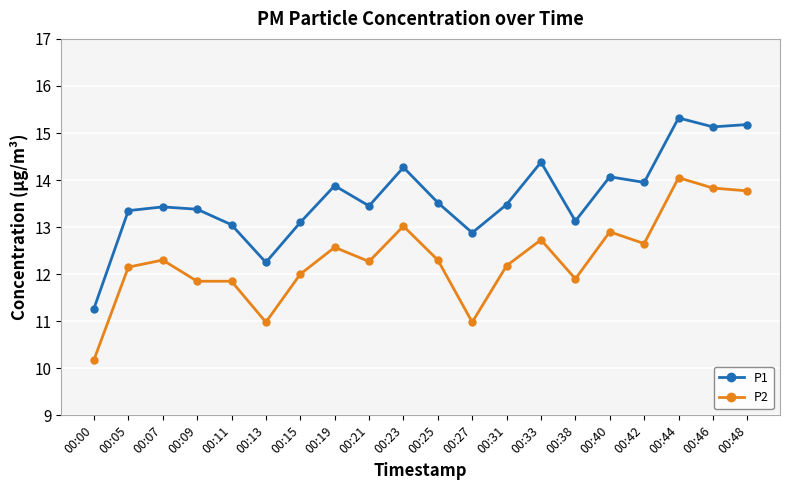

At how many categories does at least one series exceed 15?

3